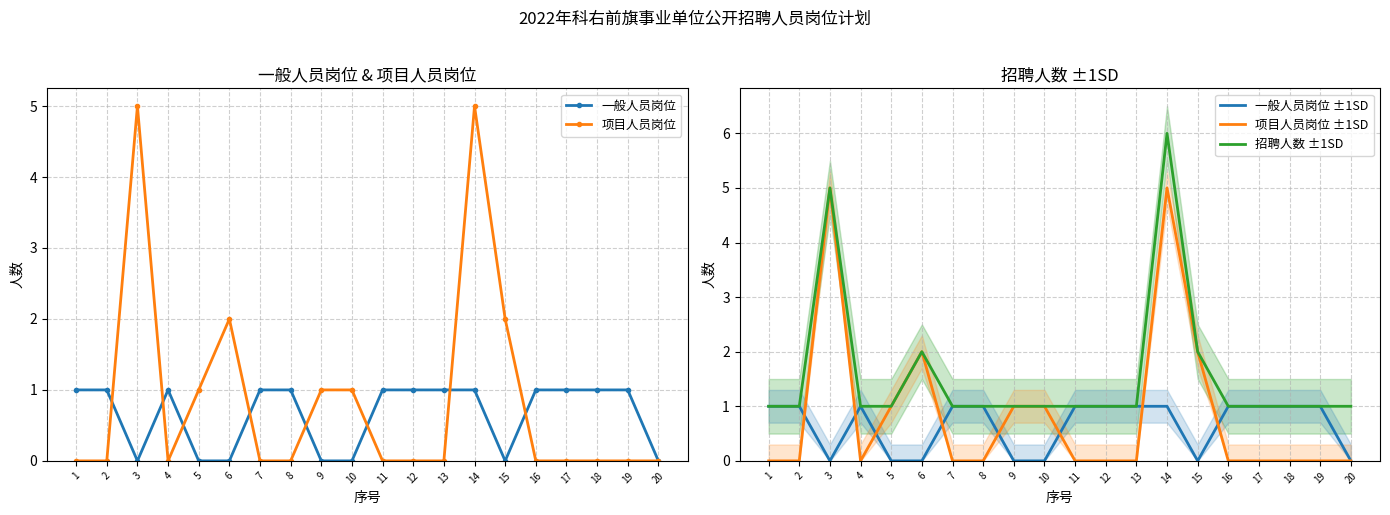

Reading left to right, what are all the values shown in this chart?

一般人员岗位: 1=1	2=1	3=0	4=1	5=0	6=0	7=1	8=1	9=0	10=0	11=1	12=1	13=1	14=1	15=0	16=1	17=1	18=1	19=1	20=0
项目人员岗位: 1=0	2=0	3=5	4=0	5=1	6=2	7=0	8=0	9=1	10=1	11=0	12=0	13=0	14=5	15=2	16=0	17=0	18=0	19=0	20=0
一般人员岗位 ±1SD: 1=1	2=1	3=0	4=1	5=0	6=0	7=1	8=1	9=0	10=0	11=1	12=1	13=1	14=1	15=0	16=1	17=1	18=1	19=1	20=0
项目人员岗位 ±1SD: 1=0	2=0	3=5	4=0	5=1	6=2	7=0	8=0	9=1	10=1	11=0	12=0	13=0	14=5	15=2	16=0	17=0	18=0	19=0	20=0
招聘人数 ±1SD: 1=1	2=1	3=5	4=1	5=1	6=2	7=1	8=1	9=1	10=1	11=1	12=1	13=1	14=6	15=2	16=1	17=1	18=1	19=1	20=1